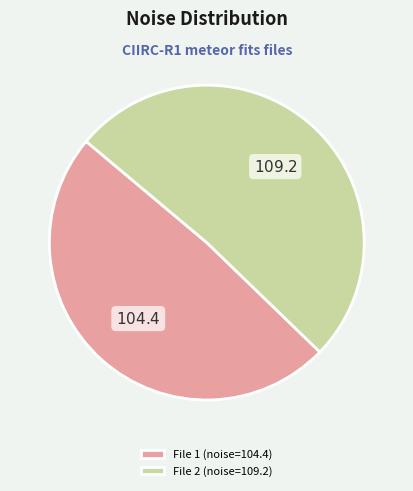

Is it true that File 2 (noise=109.2) is 63% of the pie?

False